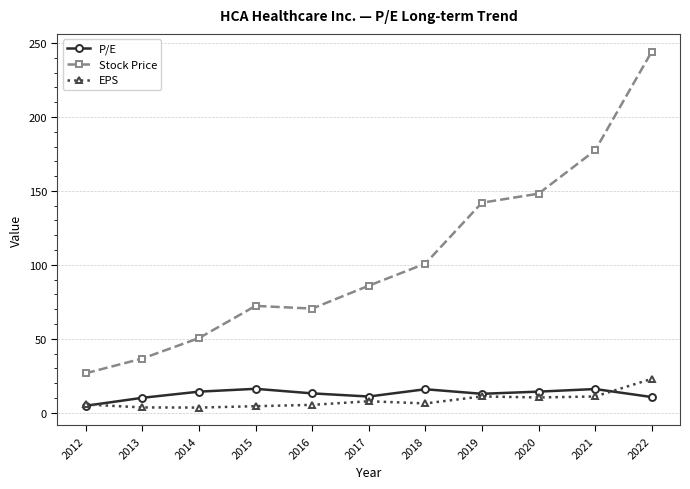

Is the value of Stock Price at 2015 greater than the value of EPS at 2017?

Yes